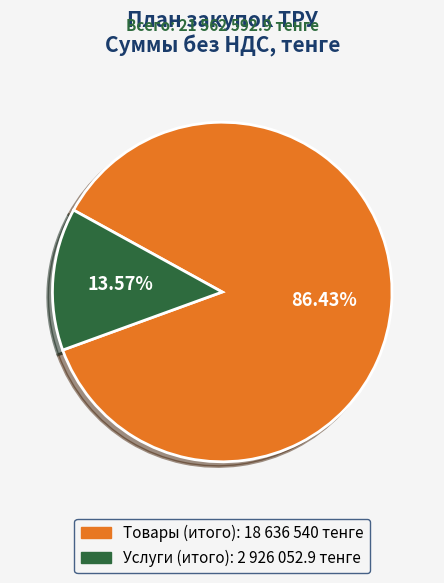

Does any single category account for the majority?

Yes